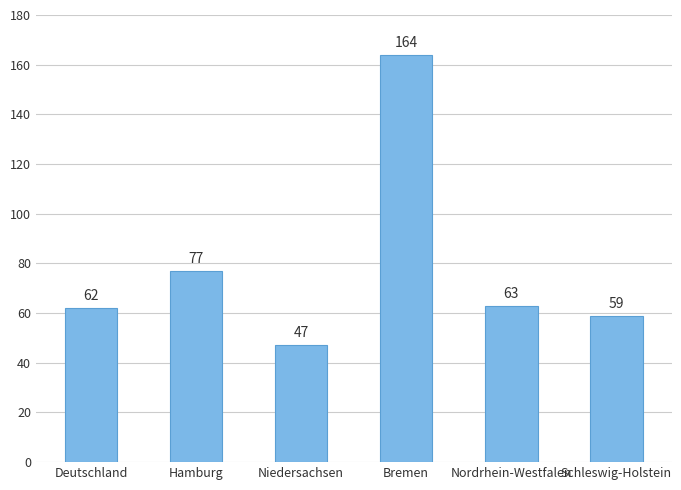

Count the number of categories in the chart.

6